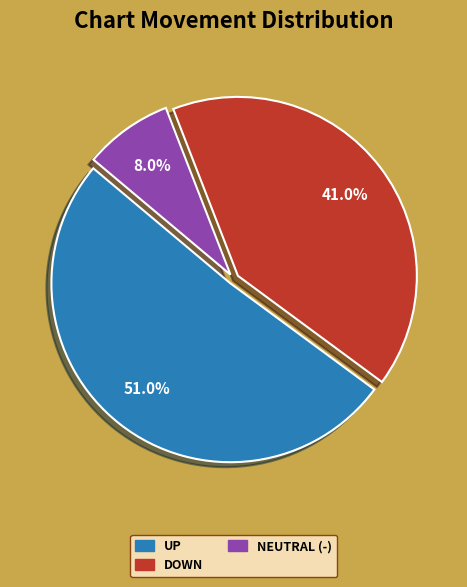

To the nearest percent, what is the difference between the largest and smallest slice percentages?

43%